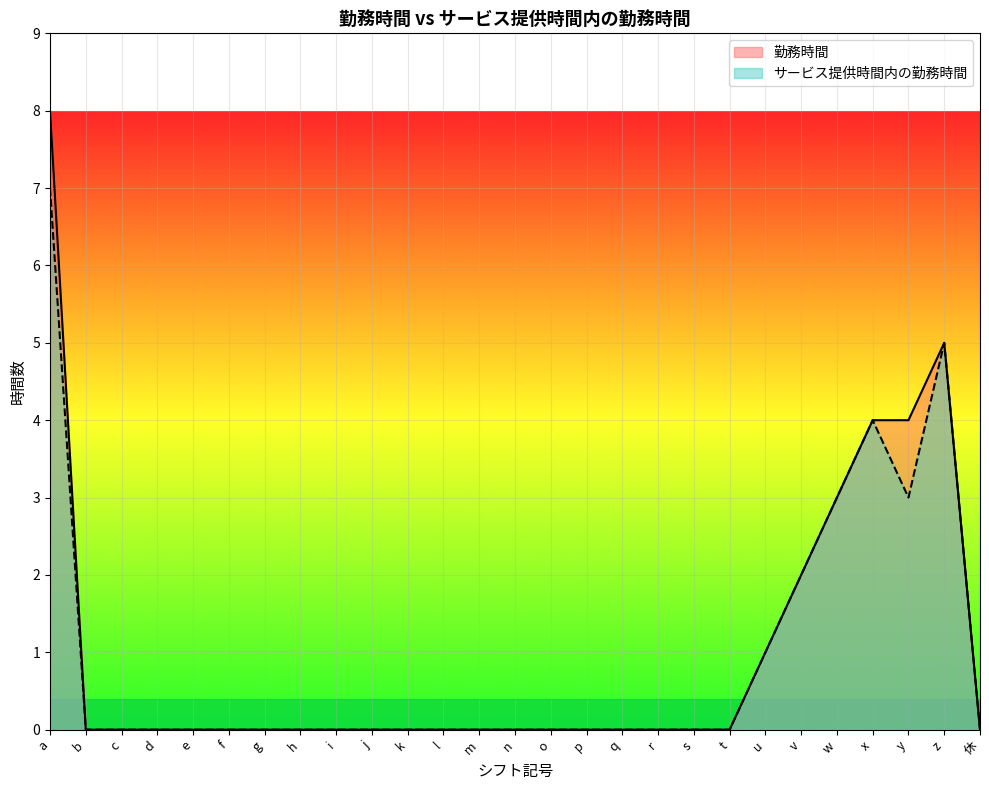

How many lines are shown in the chart?

2